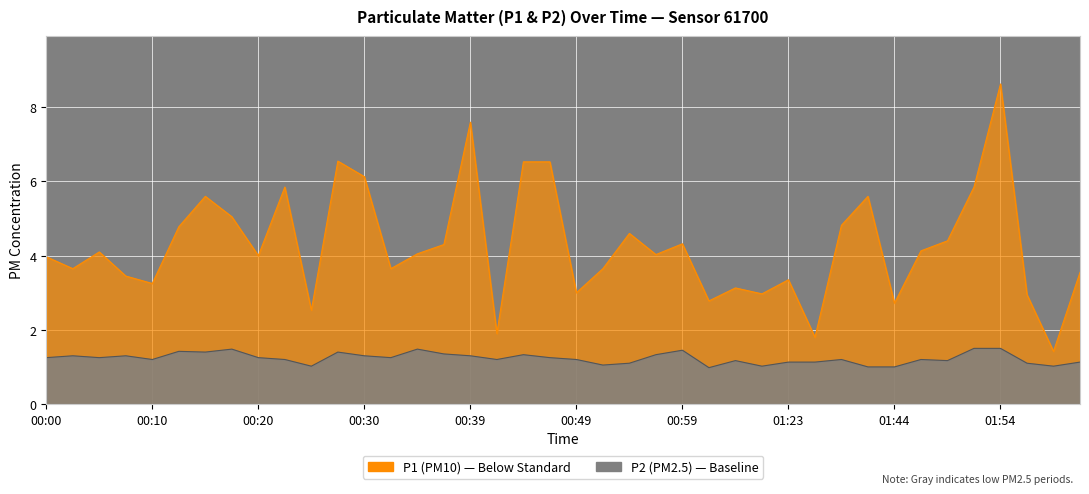

What are all the series names shown in the legend?

P1, P2